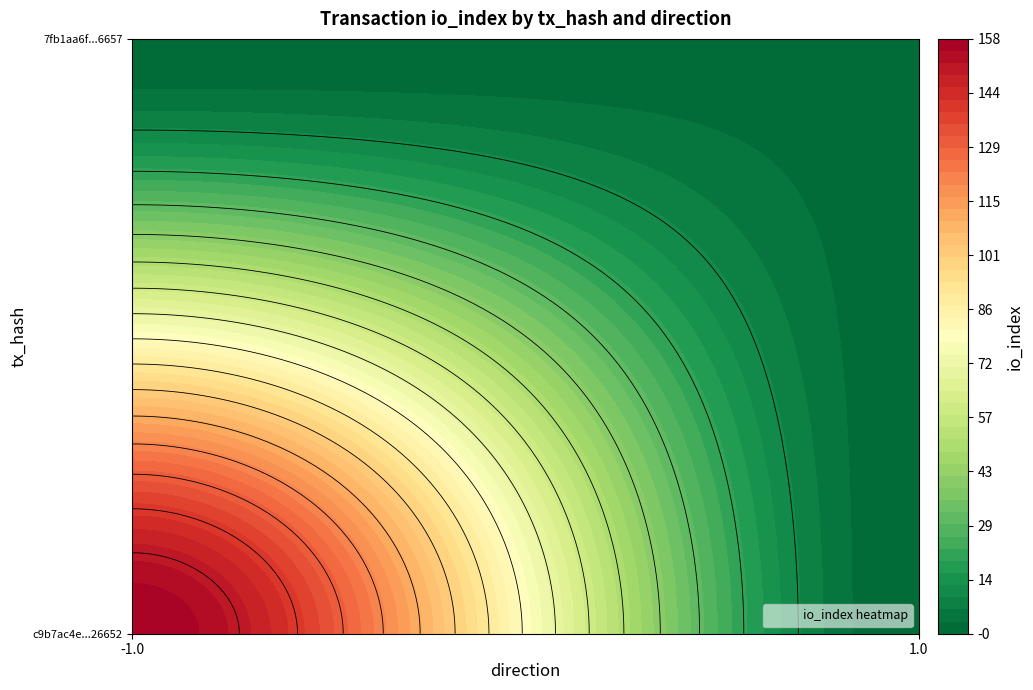

Reading right to left, what are all the values shown in this chart?

c9b7ac4e037ffcfa370e6048c6482b76fd26652: io_index=158	direction=-1
7fb1aa6f5158a924c70fd1a54651d914bba6657: io_index=2	direction=1